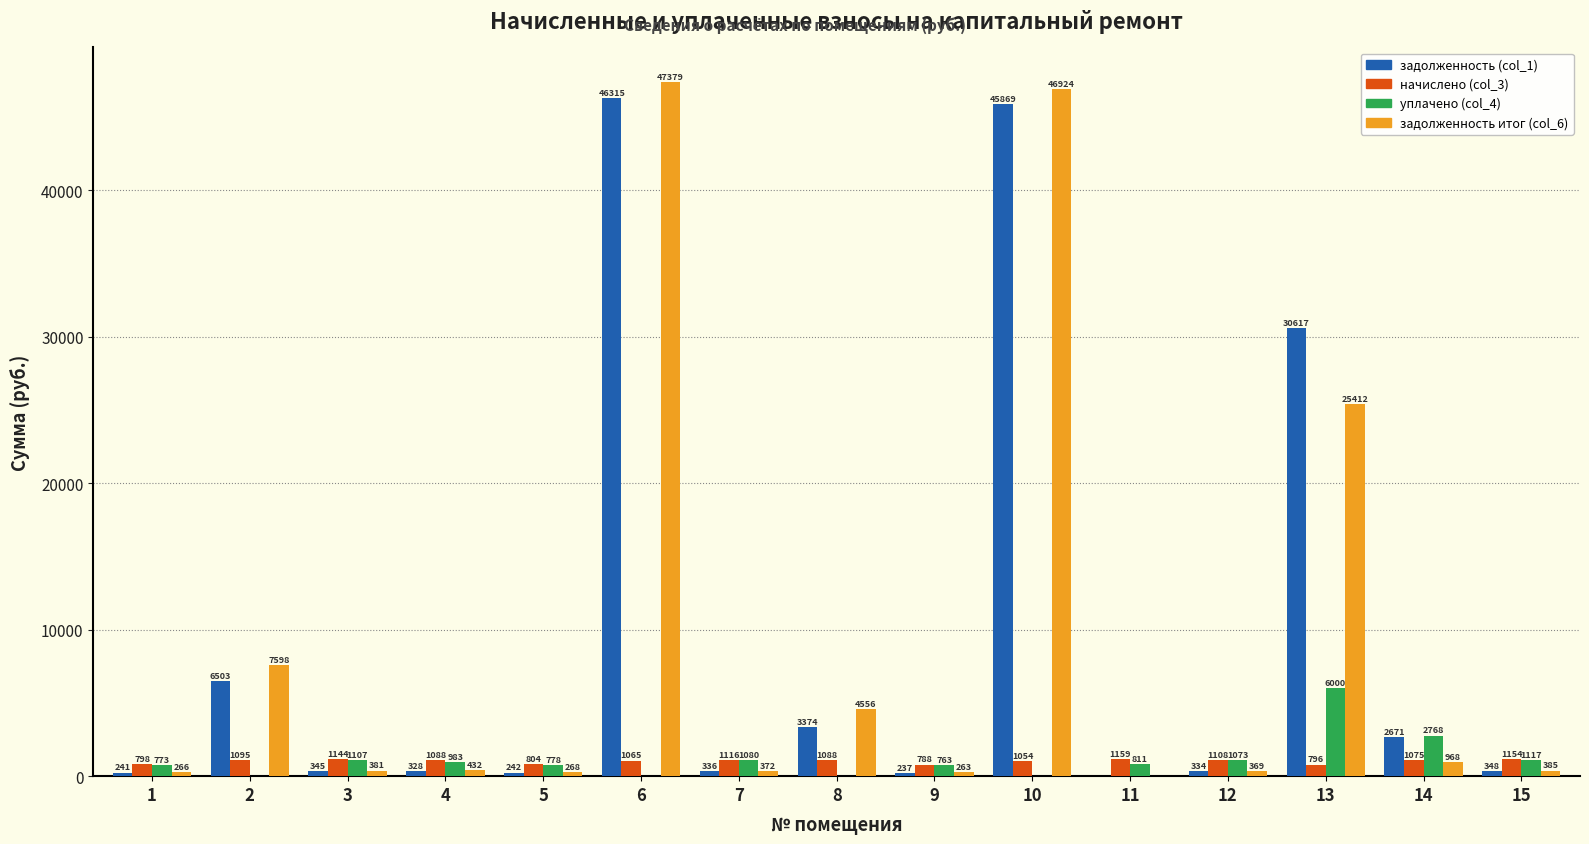

The уплачено (col_4) series shows 983.1 at 4. True or false?

True